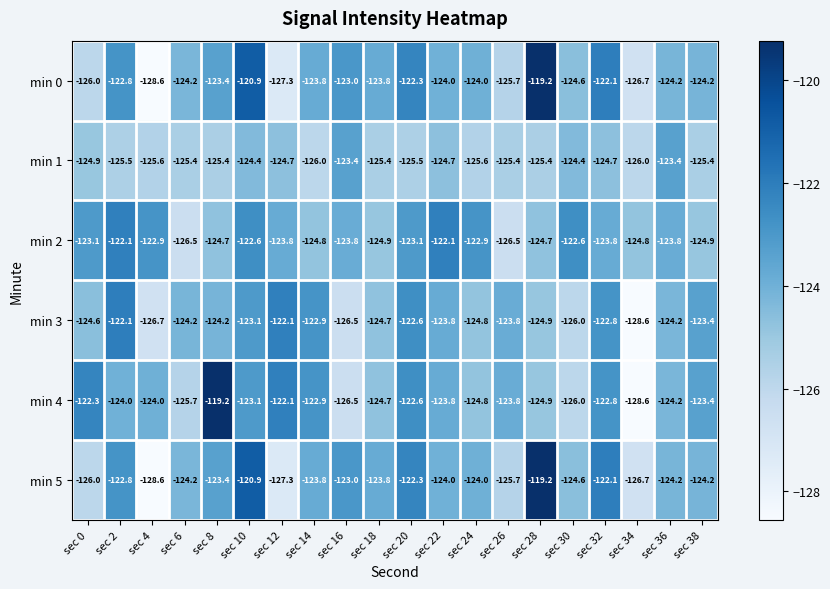

Which category has the highest value in the min 5 series?

sec 28